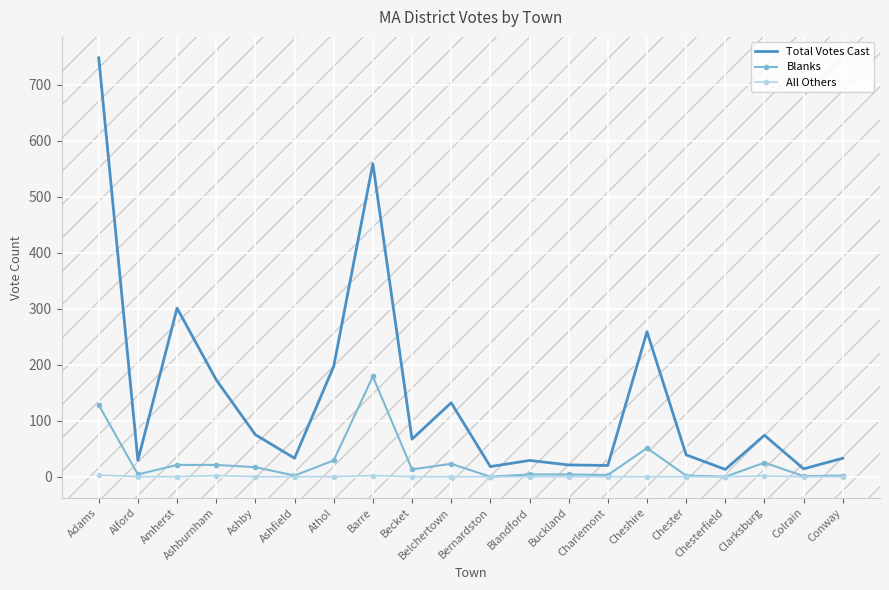

True or false: Total Votes Cast has a value of 259 at Cheshire.

True